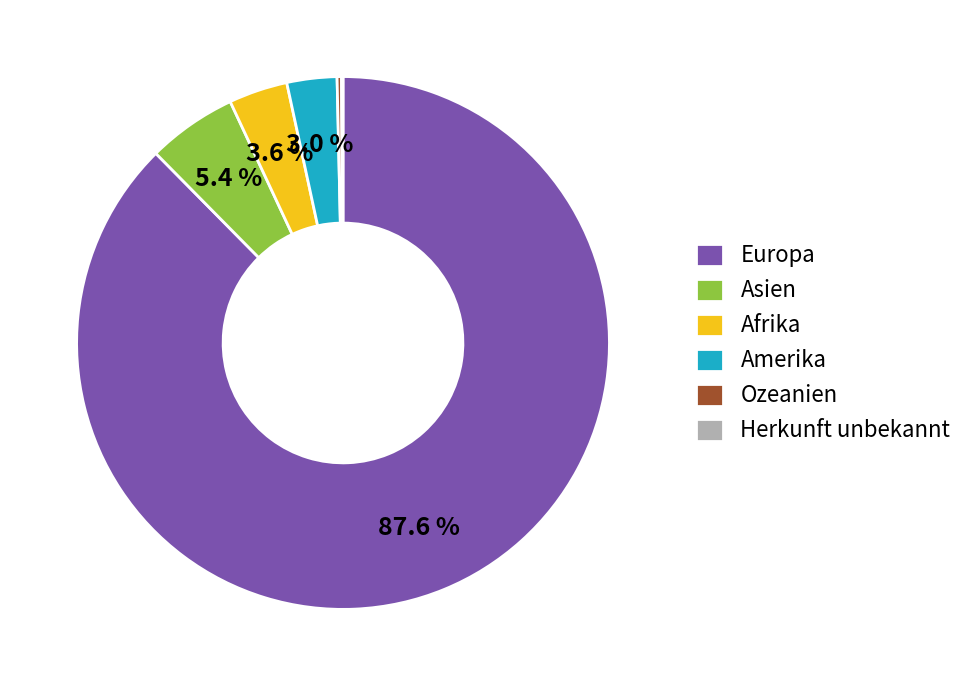

What is the largest slice in the pie chart?

Europa